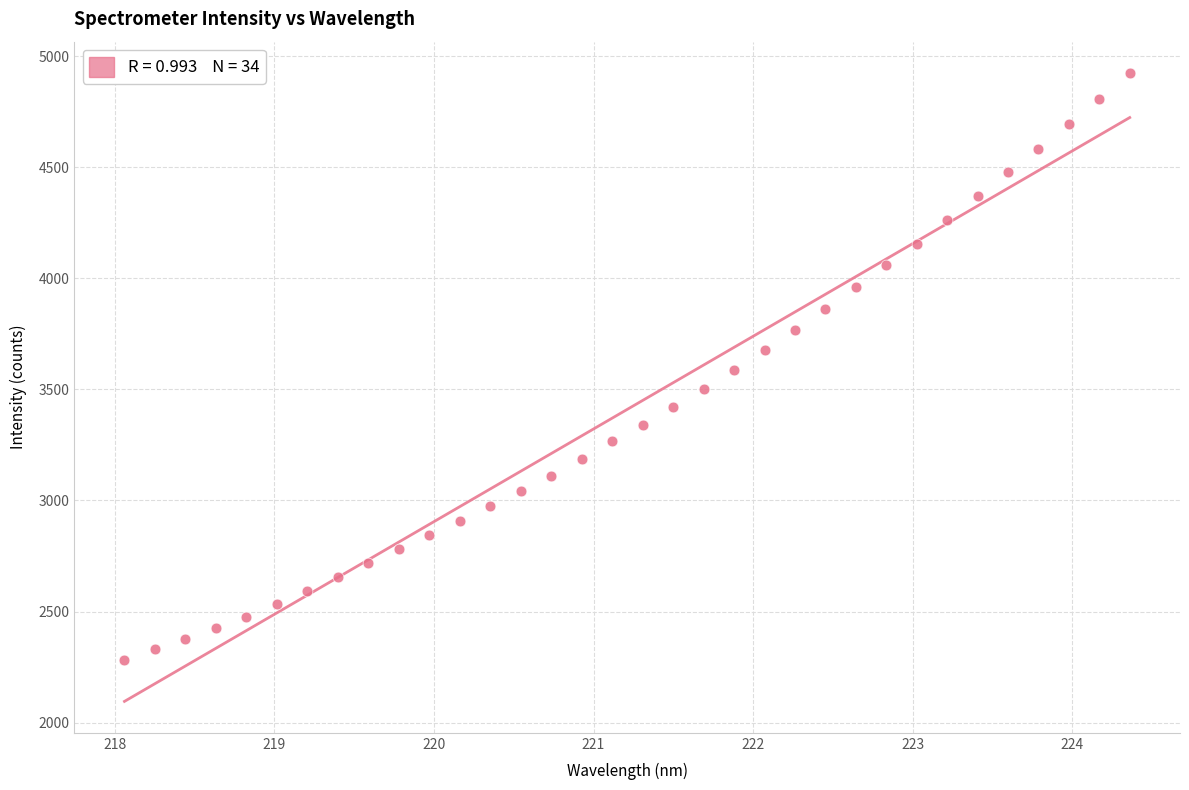

What is the range of X values (max minus min)?

6.3